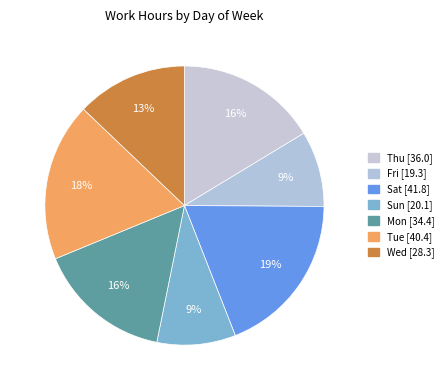

Is it true that Sat is 21% of the pie?

False